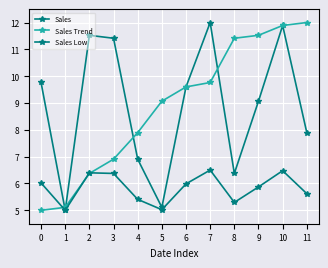

How many lines are shown in the chart?

3